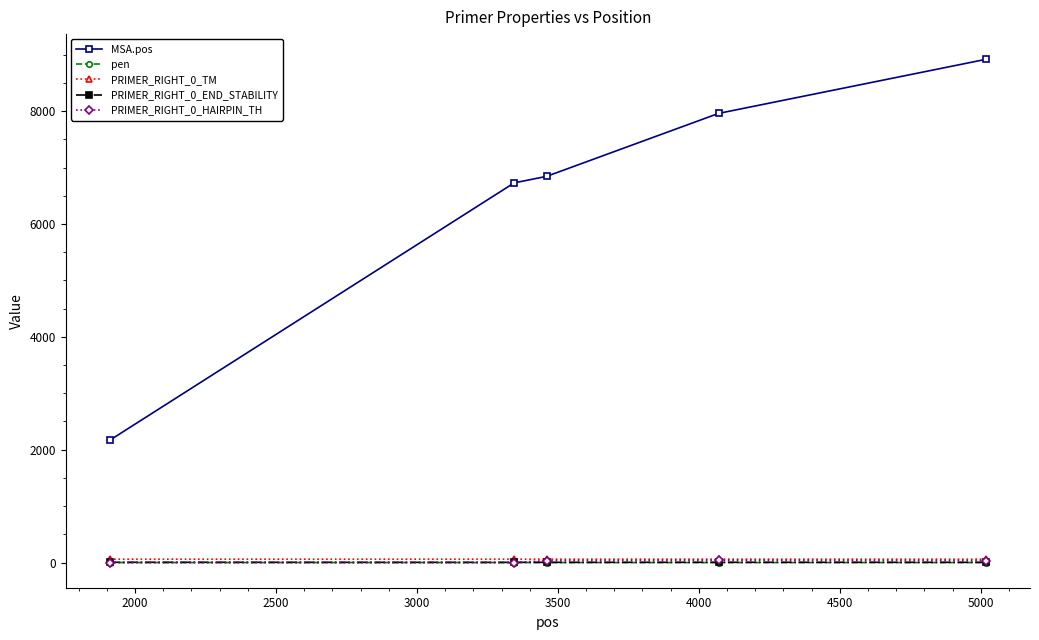

At how many categories does at least one series exceed 1937?

5